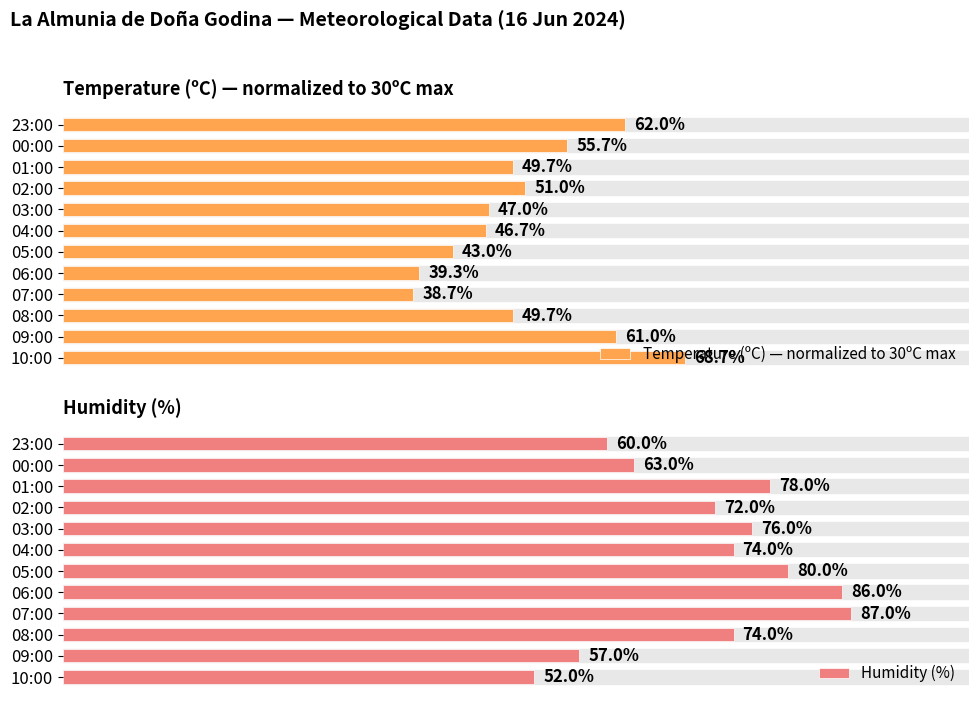

At which label is Humidity (%) closest to 69?

02:00